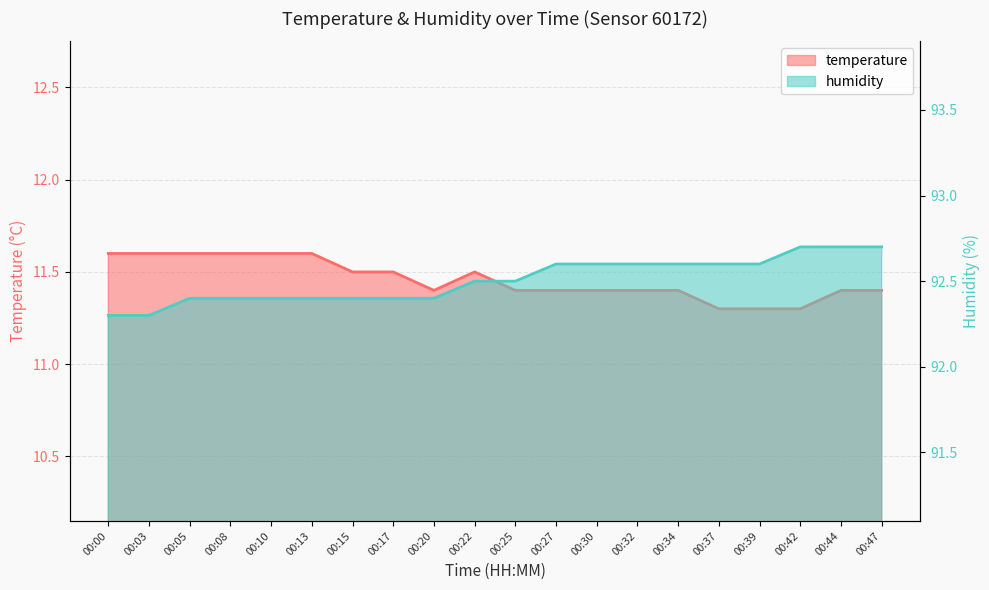

What is the approximate value of temperature at 00:00?

11.6